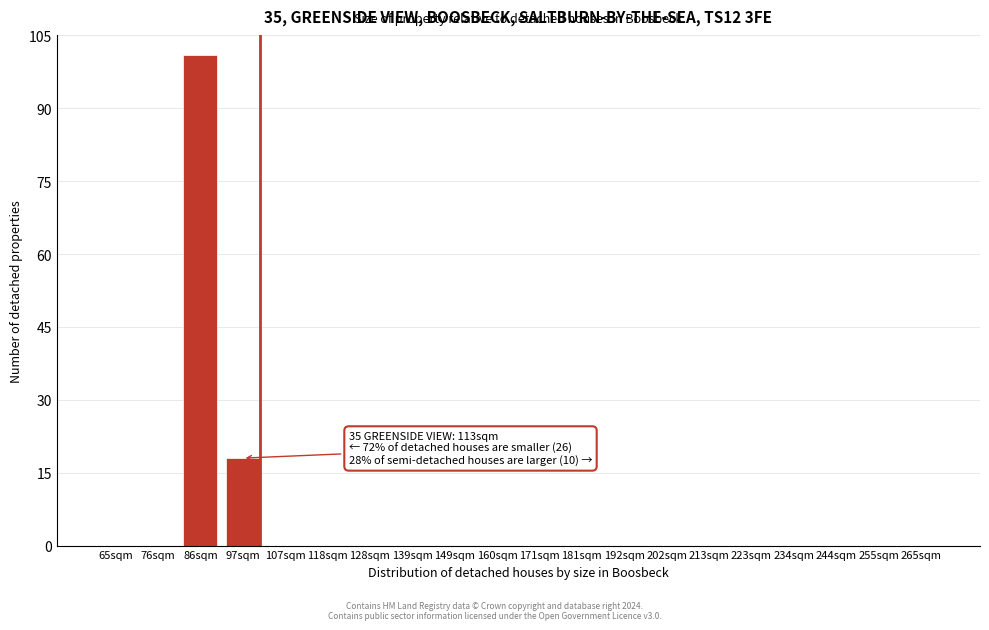

Reading right to left, extract all data points from this chart.

265sqm=0	255sqm=0	244sqm=0	234sqm=0	223sqm=0	213sqm=0	202sqm=0	192sqm=0	181sqm=0	171sqm=0	160sqm=0	149sqm=0	139sqm=0	128sqm=0	118sqm=0	107sqm=0	97sqm=18	86sqm=101	76sqm=0	65sqm=0